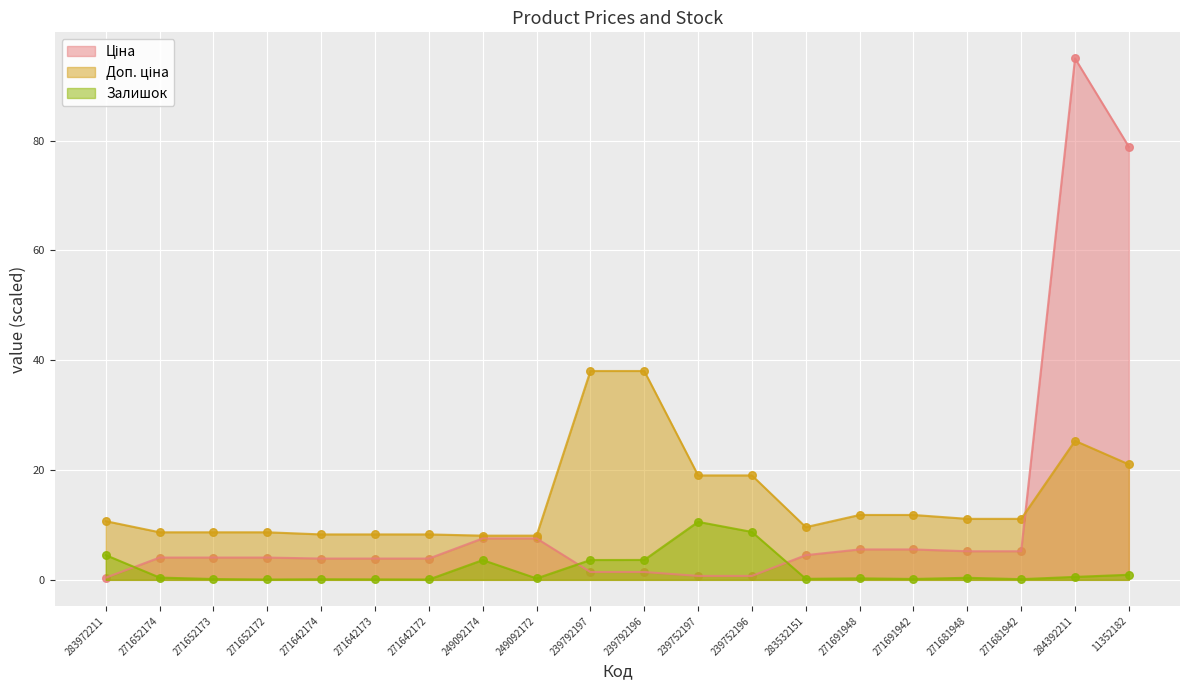

At how many categories does at least one series exceed 4?

20